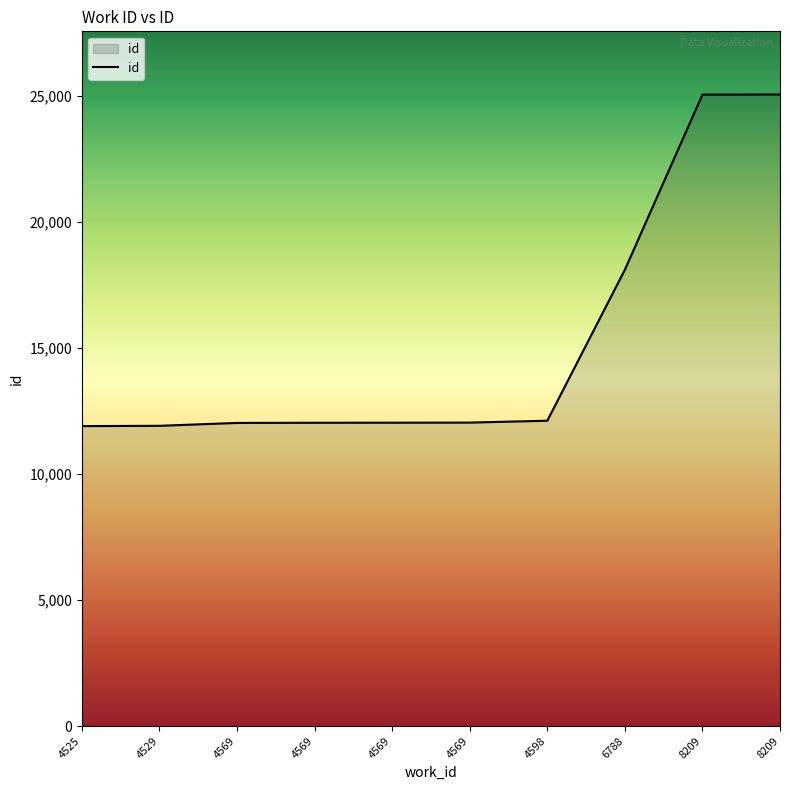

List the labels in order of value, smallest first.

4525, 4529, 4569, 4569, 4569, 4569, 4598, 6788, 8209, 8209